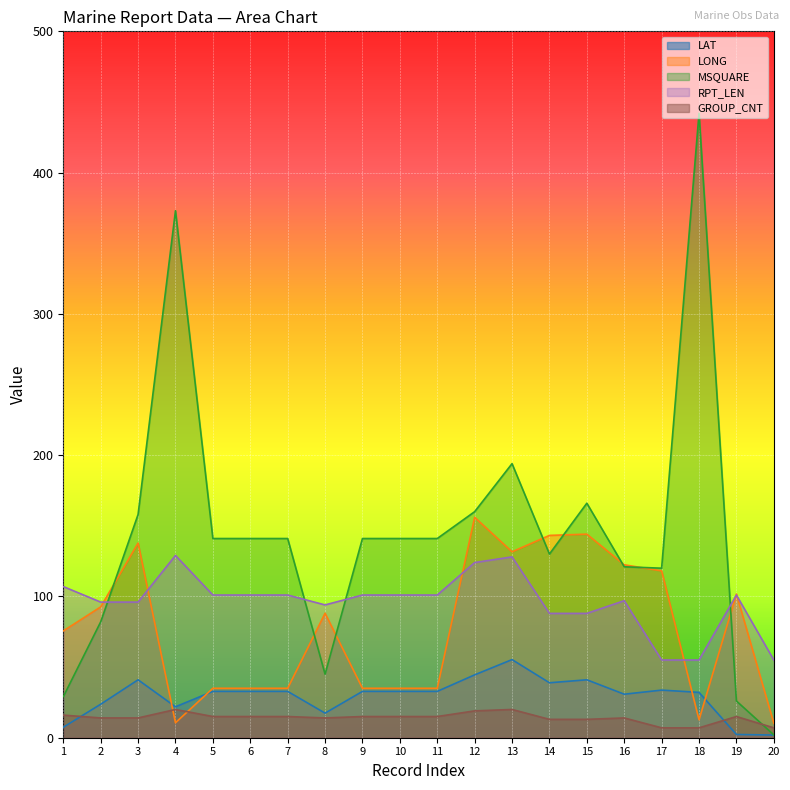

At which category is the sum across all series the highest?

4